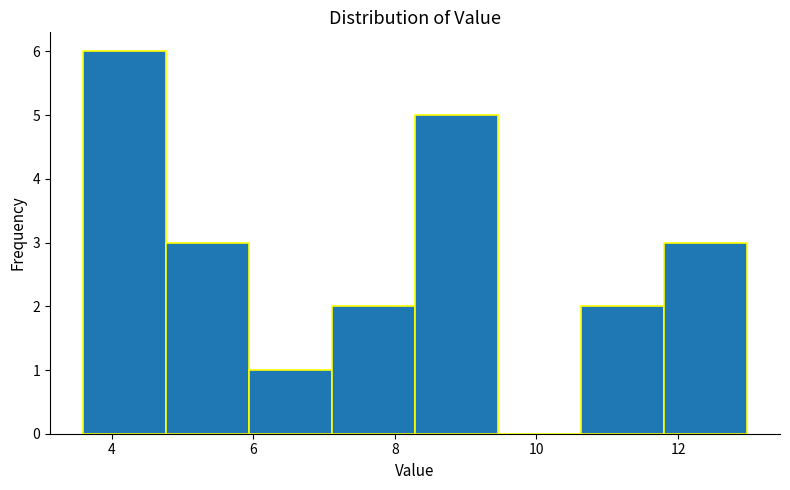

Which range on the x-axis has the tallest bar?

3.6 to 4.8